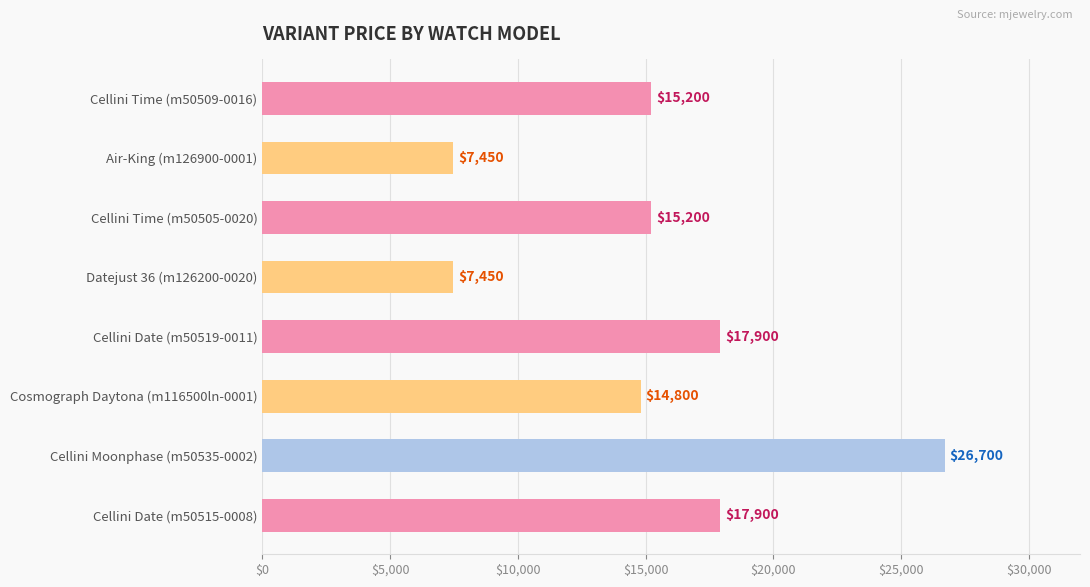

Does the chart contain any negative values?

No